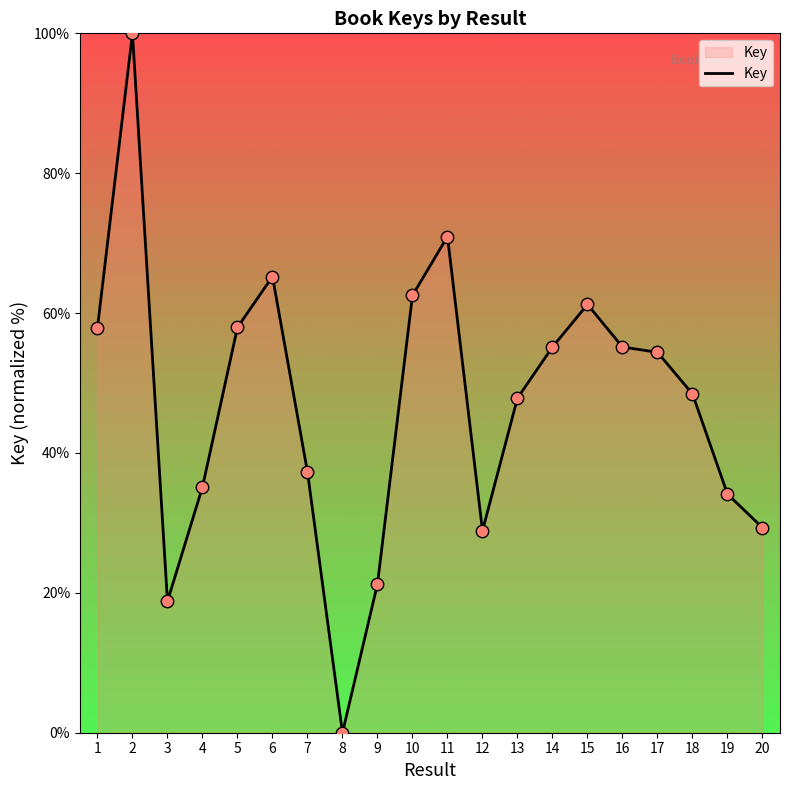

What is the change in value from 6 to 16?

-10.1